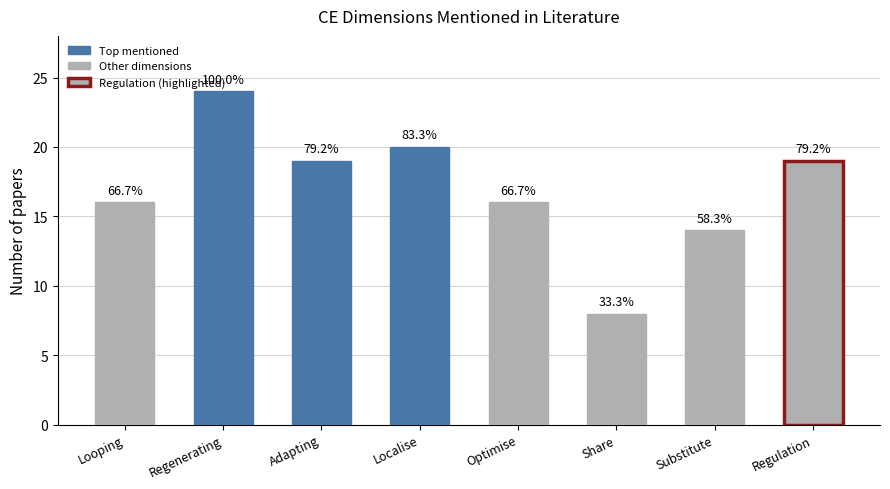

Is it true that the value at Localise is 33?

False